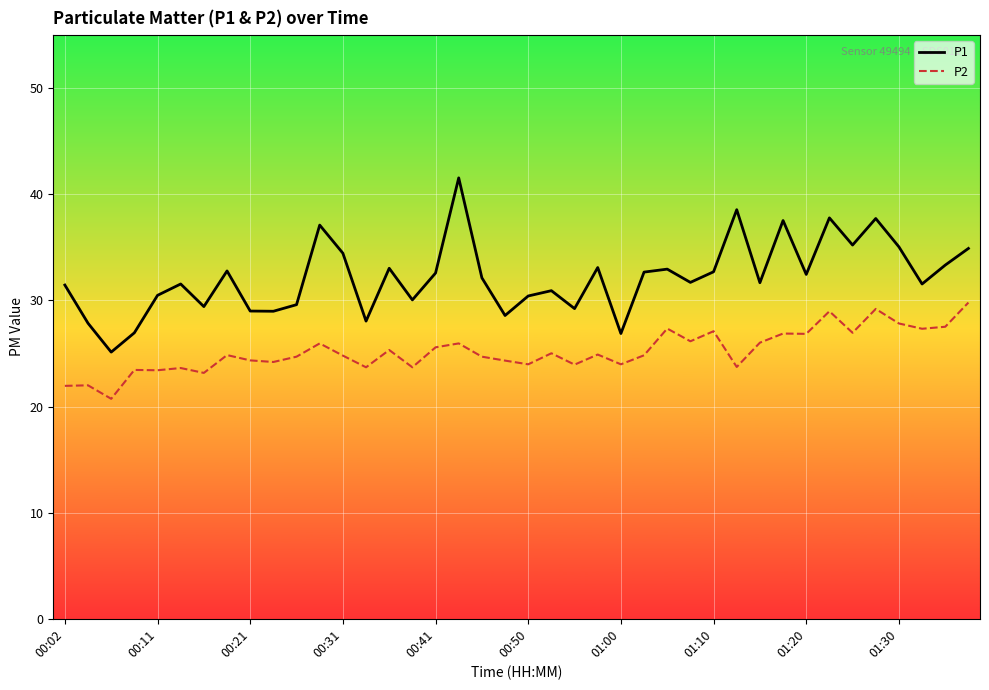

What is the minimum value shown in the chart?

20.7